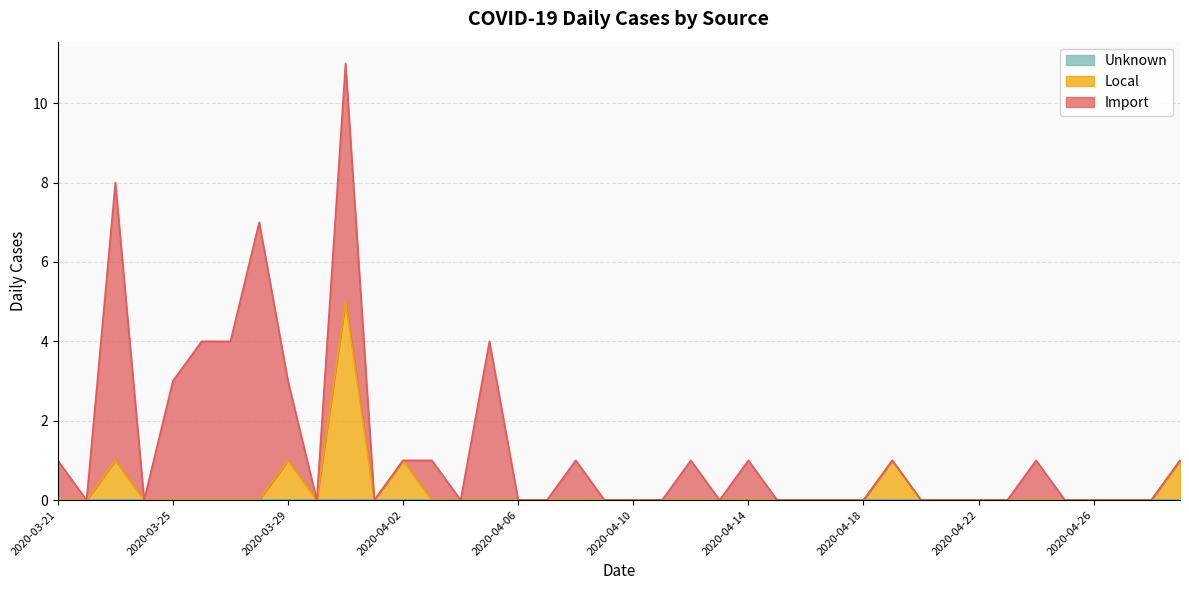

At which category is the sum across all series the highest?

2020-03-31